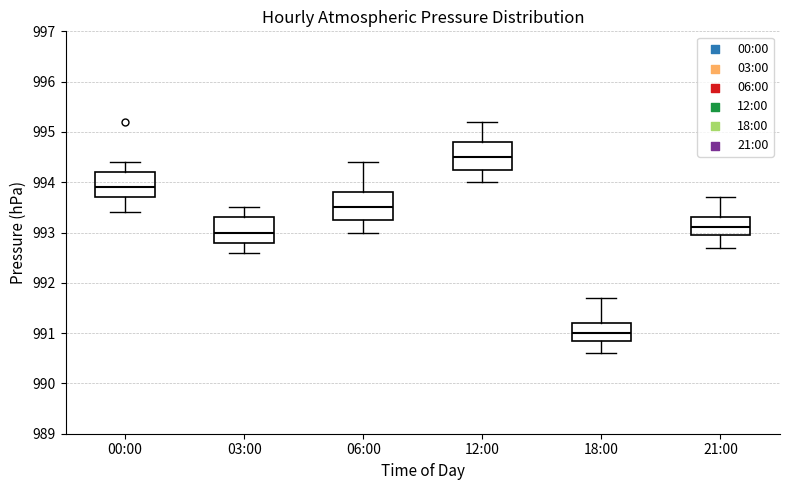

Reading left to right, transcribe this box plot: for each box, give where its median line is, the range the box spans, and where its two whiskers end, as read against the y-axis. The values are not printed on the chart, so give them approximately, as read against the axis.

00:00: median 993.9, box 993.7 to 994.2, whiskers 993.4 to 994.4
03:00: median 993.0, box 992.8 to 993.3, whiskers 992.6 to 993.5
06:00: median 993.5, box 993.3 to 993.8, whiskers 993.0 to 994.4
12:00: median 994.5, box 994.3 to 994.8, whiskers 994.0 to 995.2
18:00: median 991.0, box 990.9 to 991.2, whiskers 990.6 to 991.7
21:00: median 993.1, box 993.0 to 993.3, whiskers 992.7 to 993.7